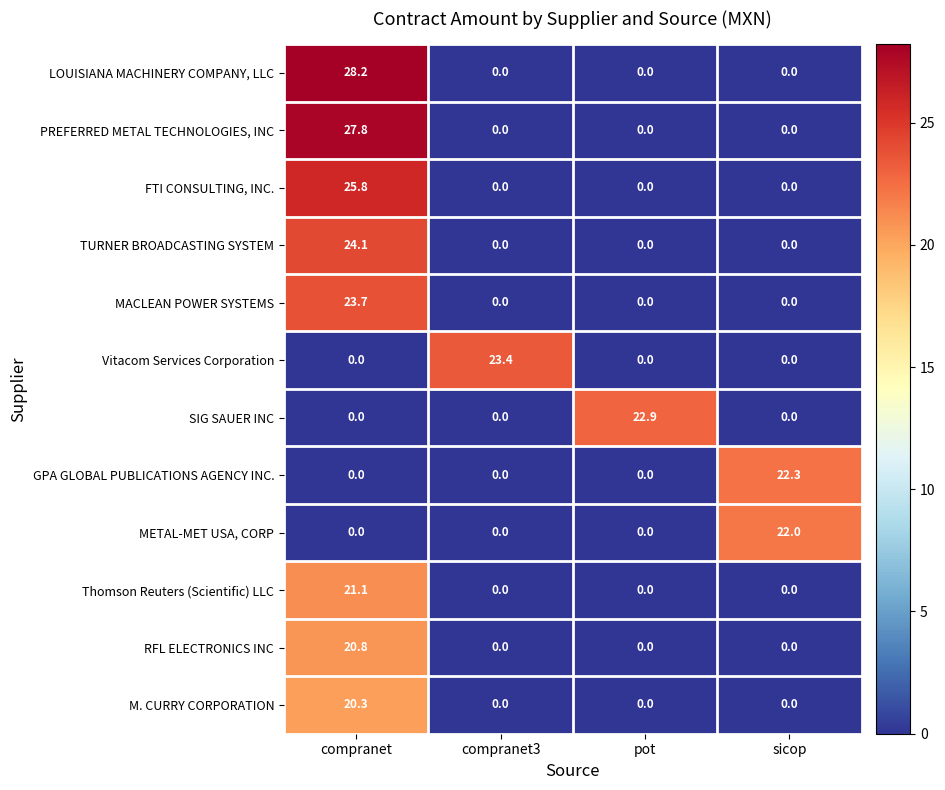

What is the sum of the TURNER BROADCASTING SYSTEM values at pot and compranet?

24.1